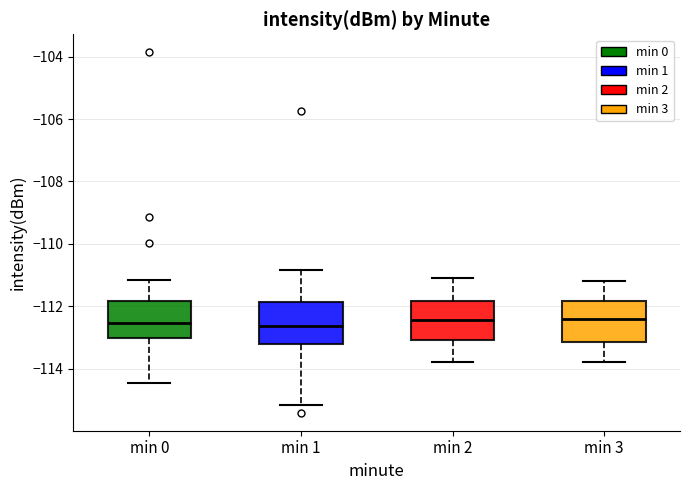

Reading left to right, read every box against the y-axis: the position of its median line, the range the box covers, and the ends of its whiskers. The values are not printed on the chart, so give them approximately, as read against the axis.

min 0: median -112.6, box -113.0 to -111.8, whiskers -114.4 to -111.2
min 1: median -112.6, box -113.2 to -111.8, whiskers -115.2 to -110.8
min 2: median -112.4, box -113.0 to -111.8, whiskers -113.8 to -111.0
min 3: median -112.4, box -113.2 to -111.8, whiskers -113.8 to -111.2